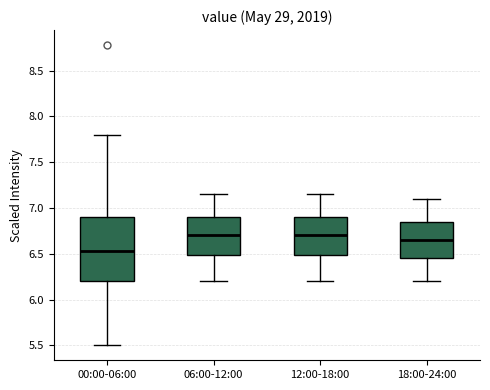

Where does the lower whisker of the box for 00:00-06:00 end on the y-axis? The values are not printed on the chart, so give them approximately, as read against the axis.

5.50